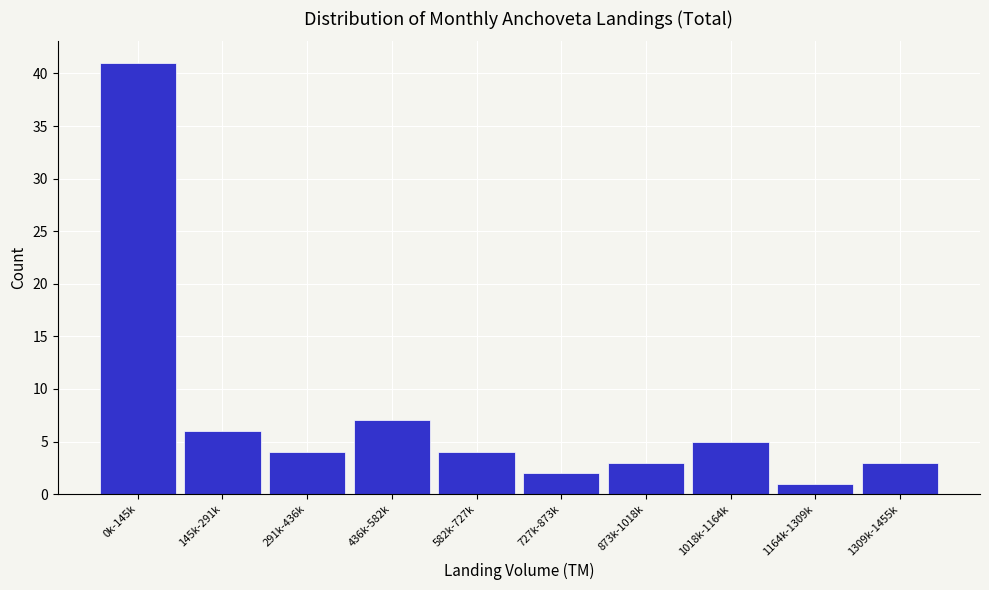

Reading left to right, list all the values displayed in this chart.

41	6	4	7	4	2	3	5	1	3